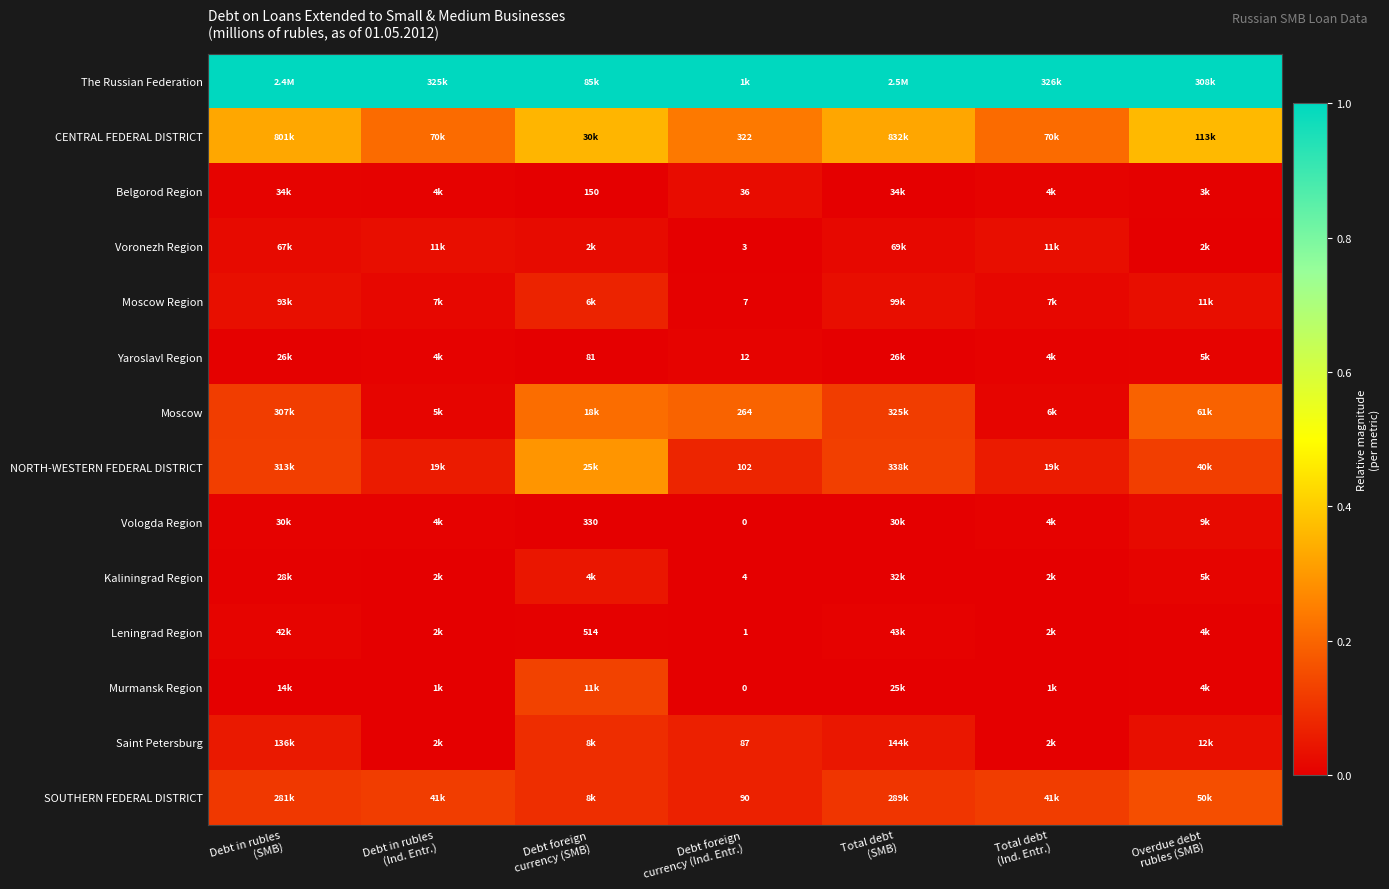

Is it true that CENTRAL FEDERAL DISTRICT equals 0.3 at Debt in rubles (SMB)?

True